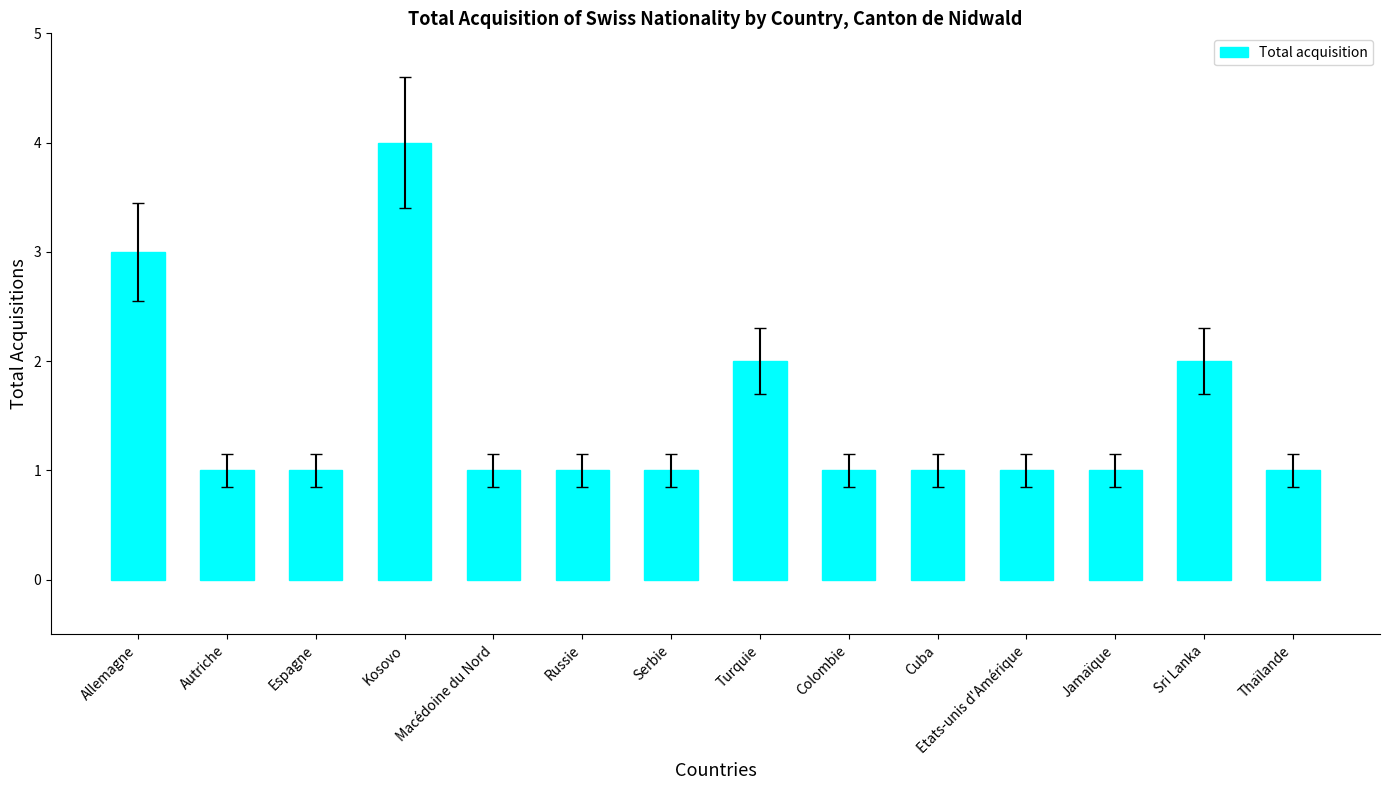

The value at Sri Lanka is 2. True or false?

True